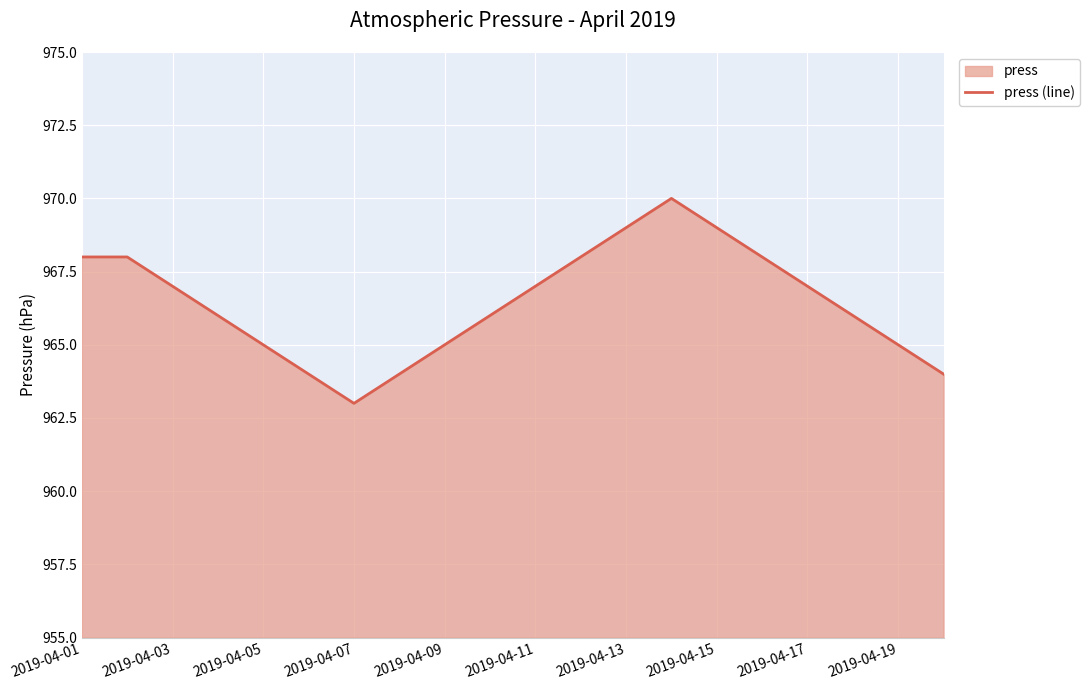

Count the number of data series in this chart.

1